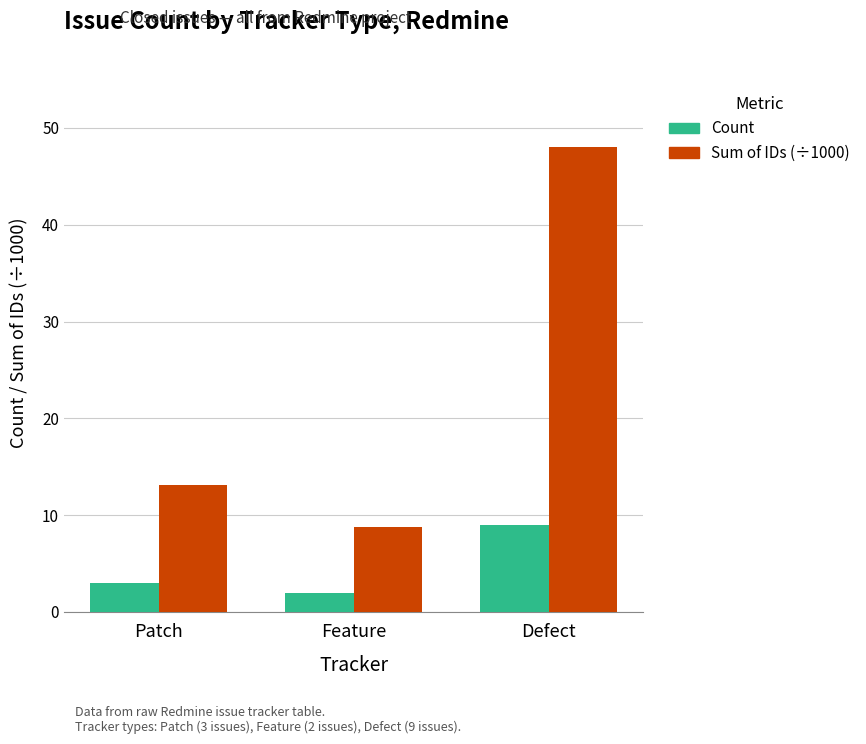

Which series has the widest spread of values?

Sum of IDs (÷1000)